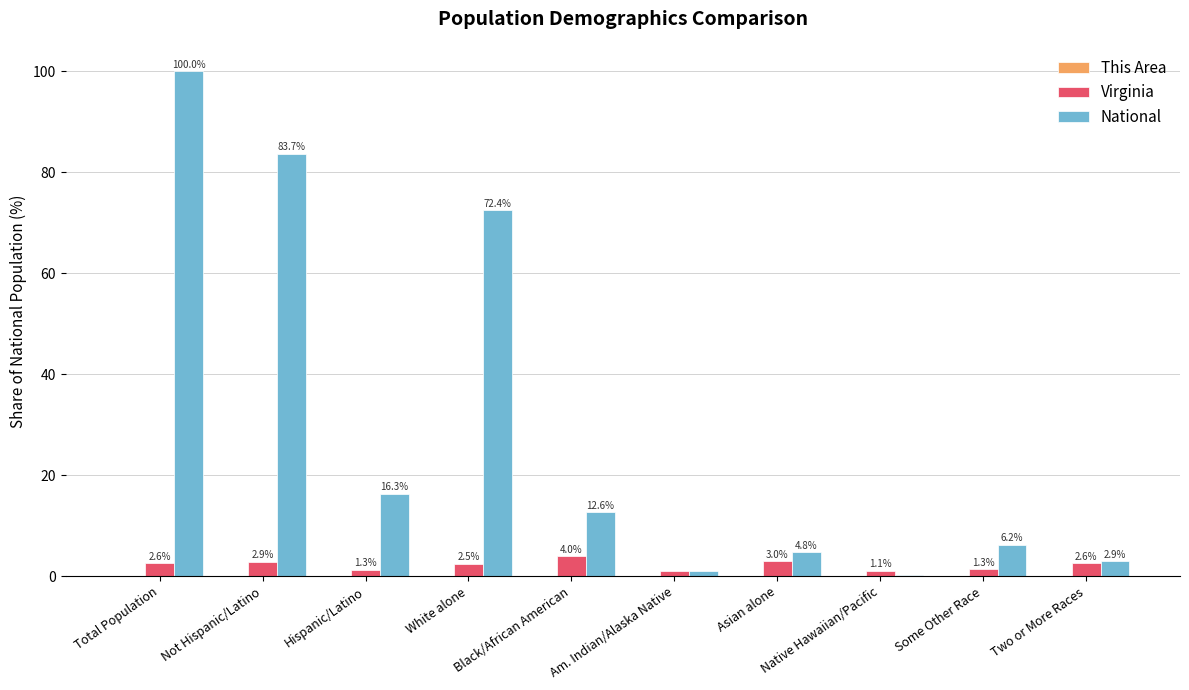

Between Black/African American and Am. Indian/Alaska Native, which series saw the biggest shift?

National